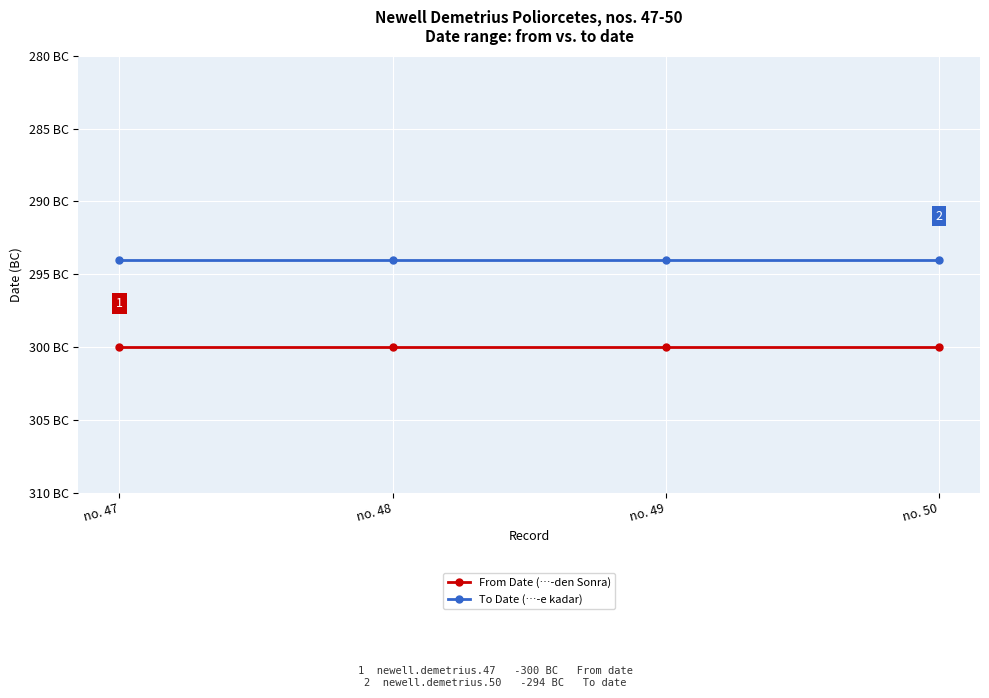

What is the value of the From Date (…-den Sonra) point at the 3rd from the left?

-300